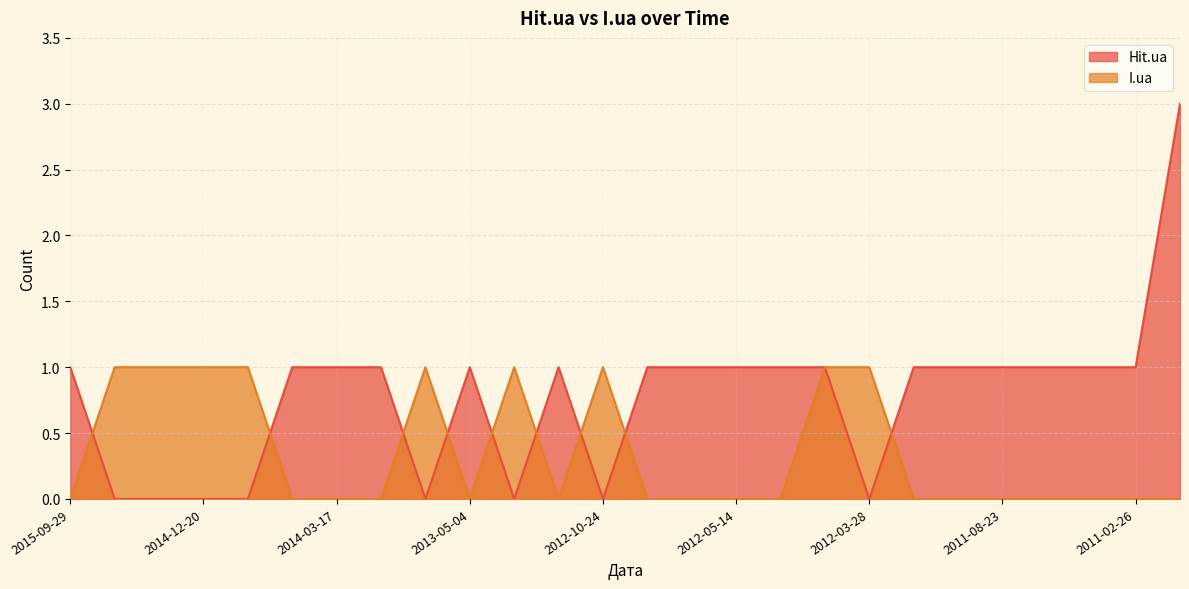

How many data points in Hit.ua are above 1?

1